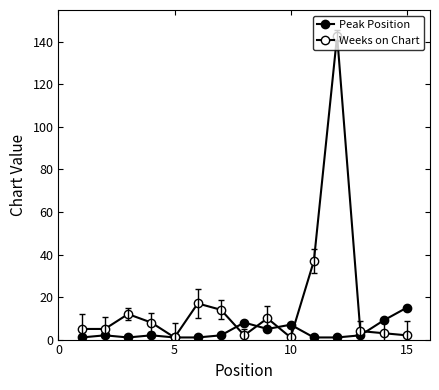

How many intersections are there between Weeks on Chart and Peak Position?

5